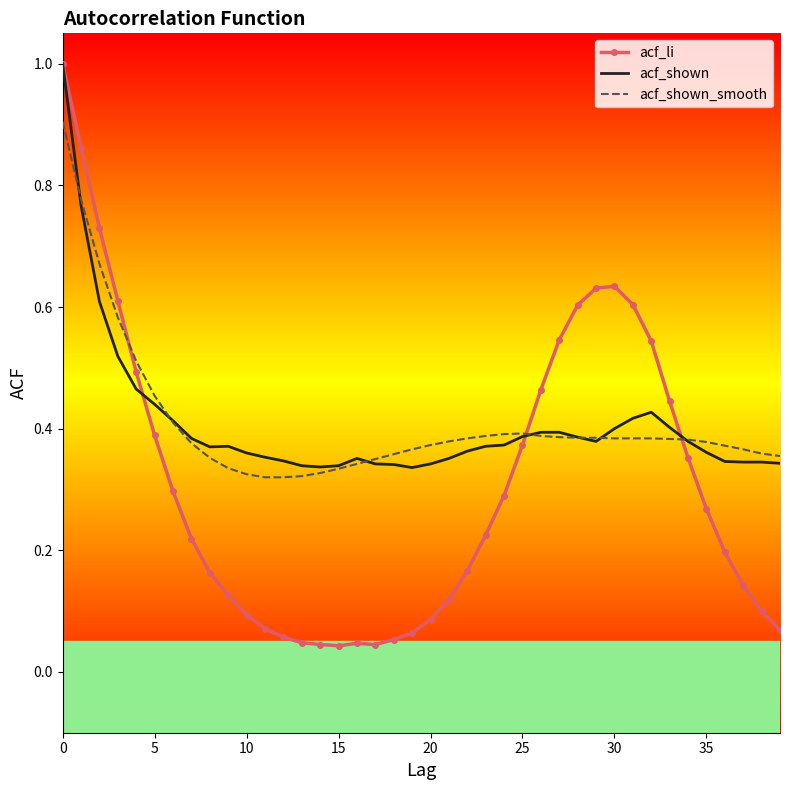

What is the highest value of the acf_shown series?

1.0